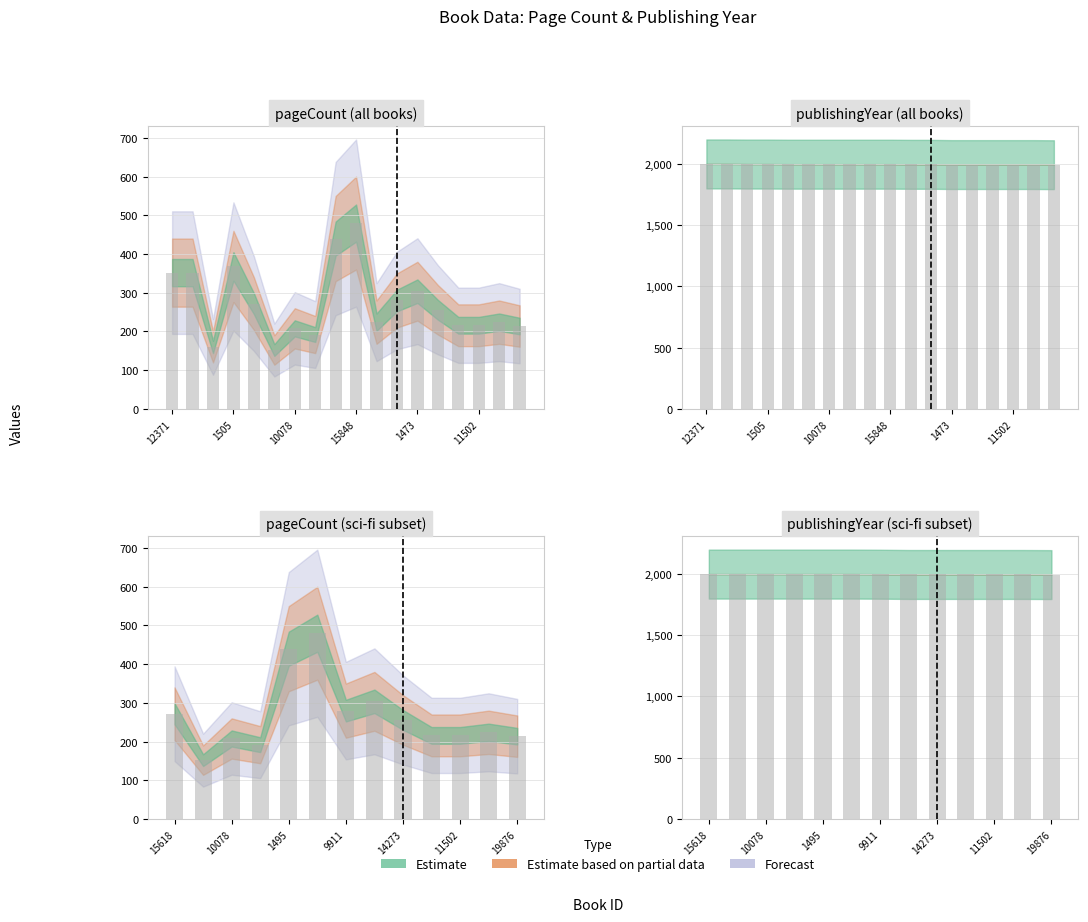

Between 19876 and 1495, which is larger?

1495